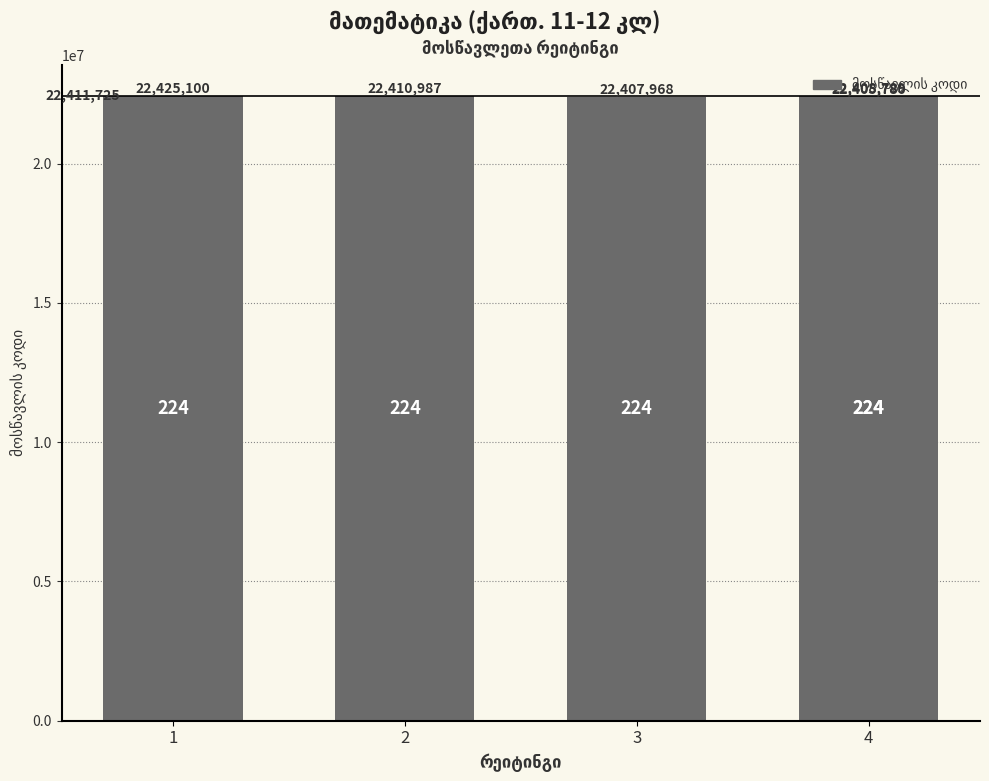

What is the greatest value displayed?

22425100